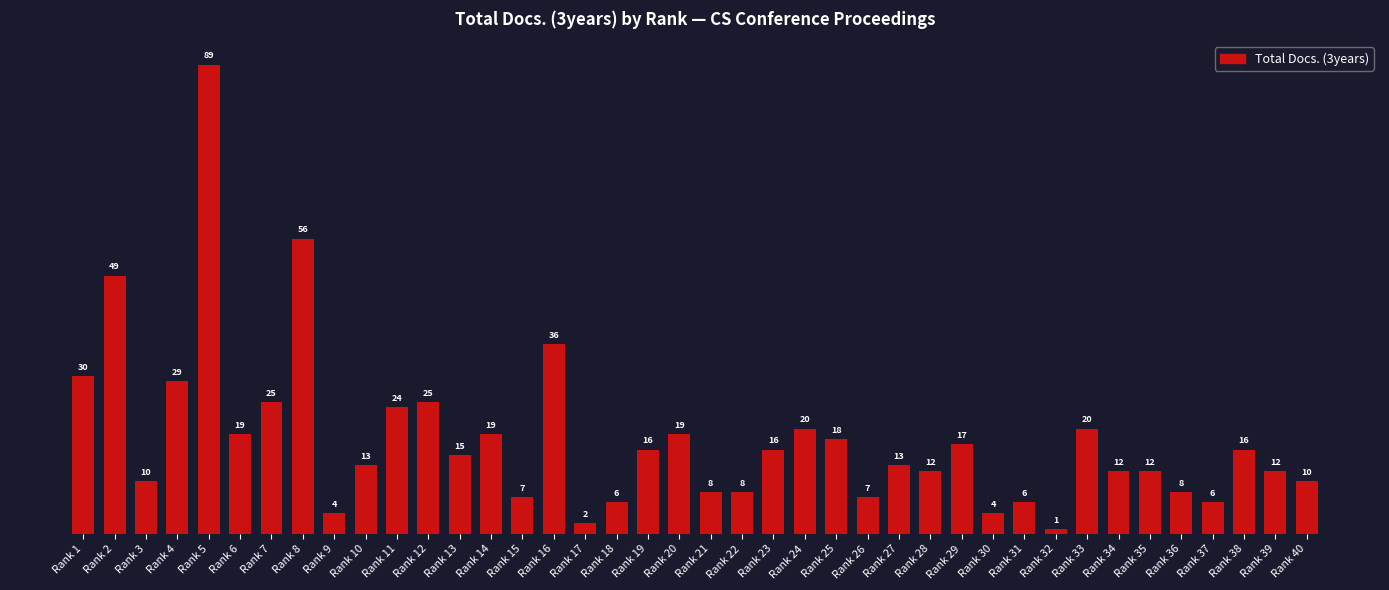

What is the change in value from Rank 4 to Rank 18?

-23